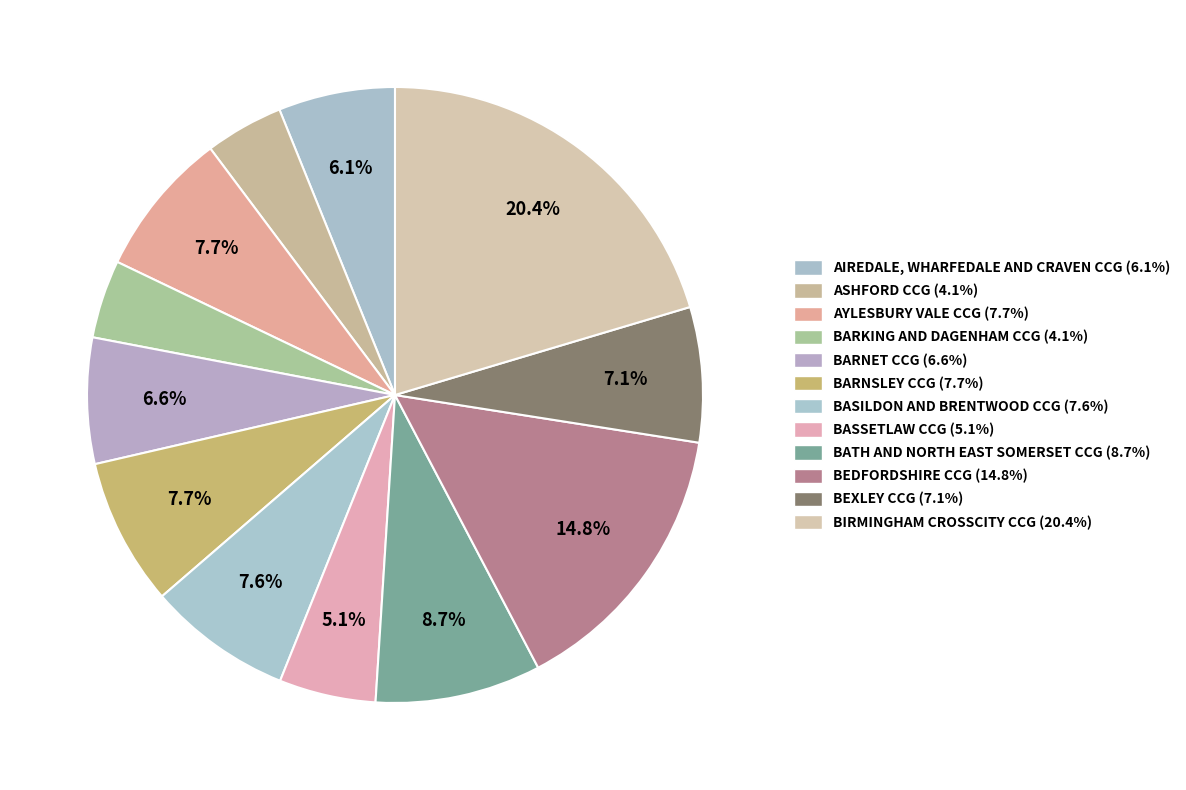

How many segments does this pie chart have?

12